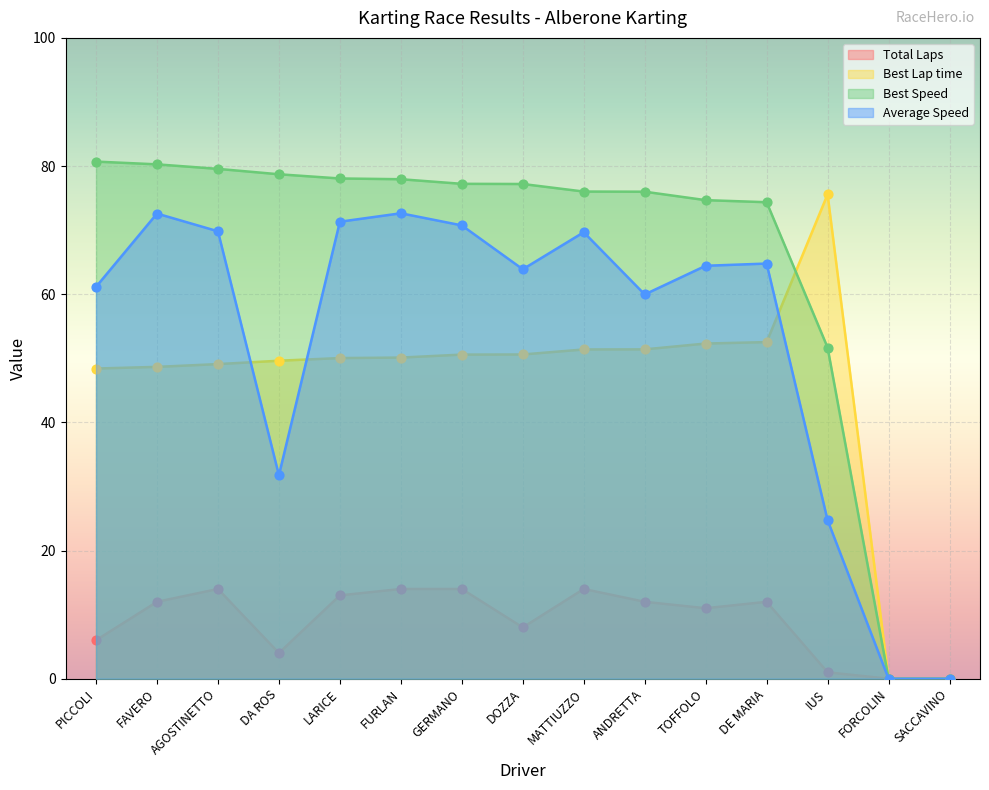

Which series has the widest spread of Y values?

Best Speed